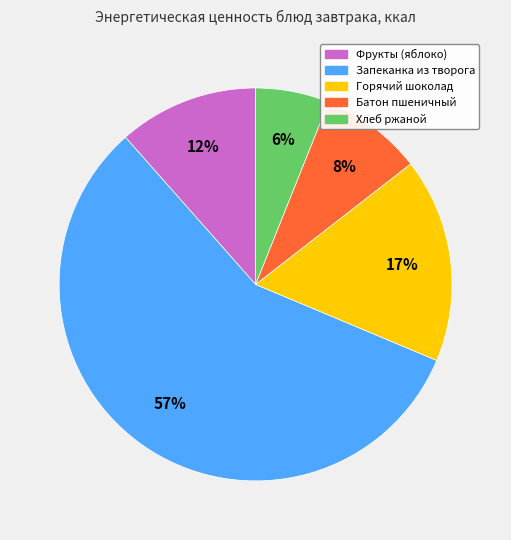

Is the sum of Запеканка из творога and Горячий шоколад greater than half?

Yes